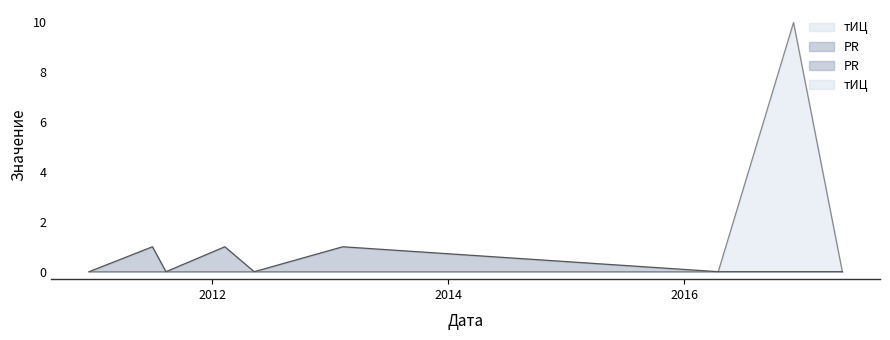

The value of тИЦ at 2017-05-04 is 4. True or false?

False